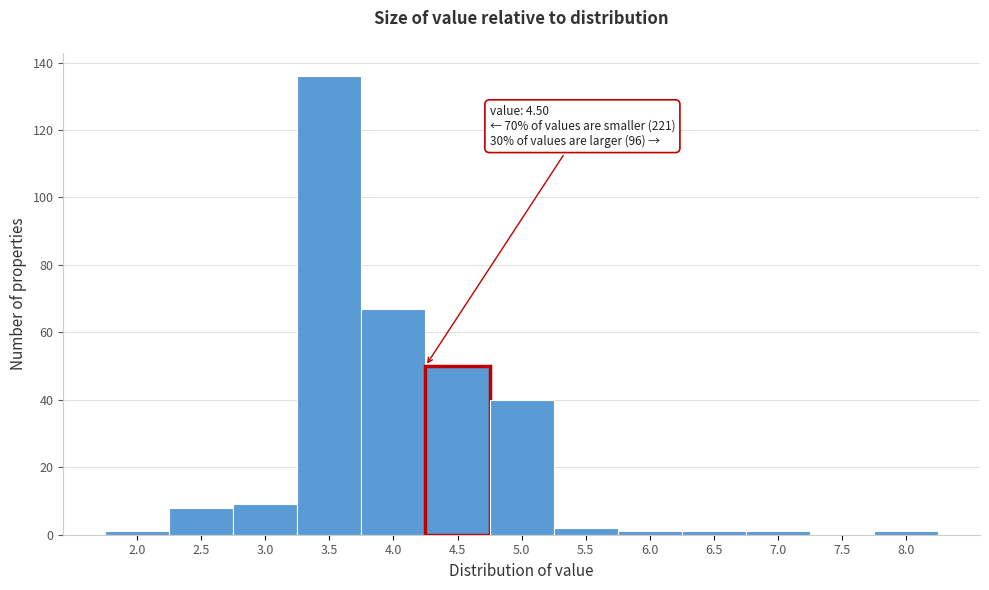

Reading right to left, extract all data points from this chart.

8.0=1	7.5=0	7.0=1	6.5=1	6.0=1	5.5=2	5.0=40	4.5=50	4.0=67	3.5=136	3.0=9	2.5=8	2.0=1